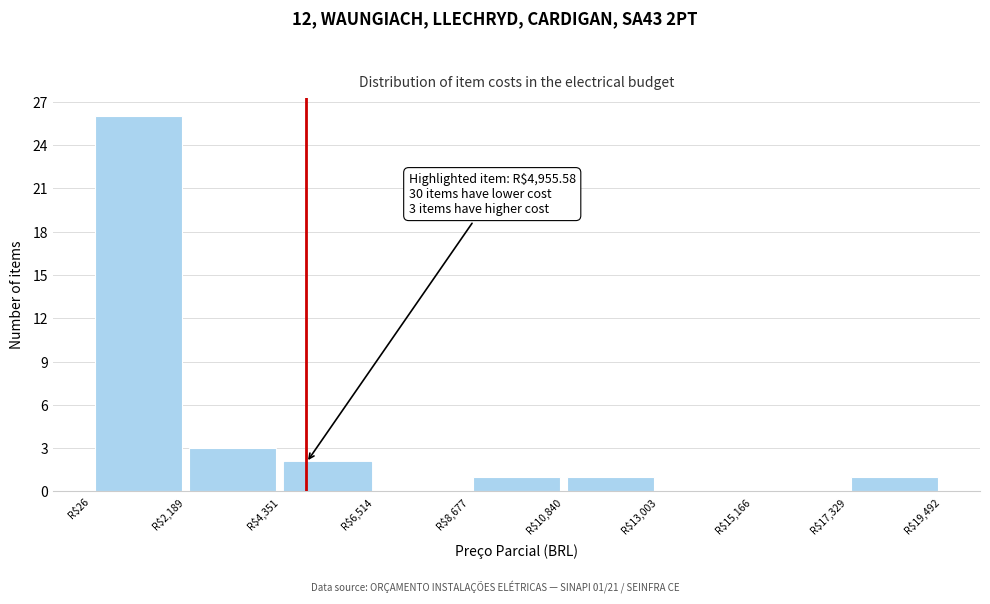

Over which range of the x-axis is the bar tallest?

0 to 2000